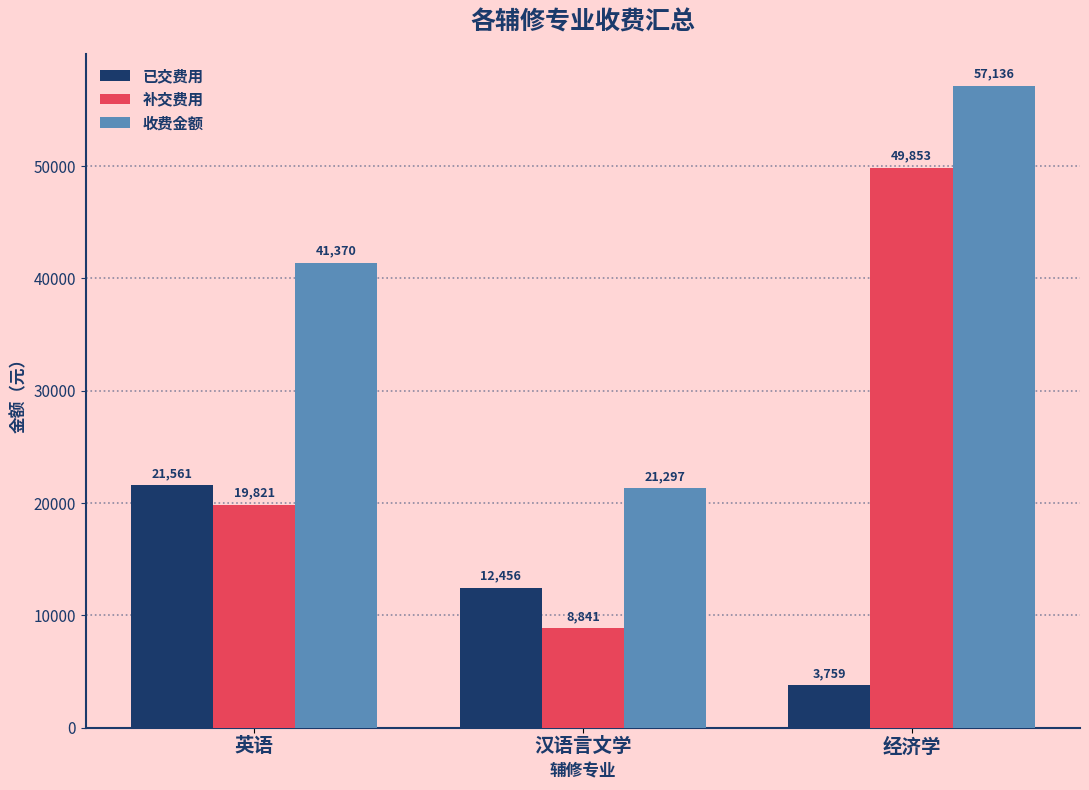

What is the approximate value of 收费金额 at 英语?

41370